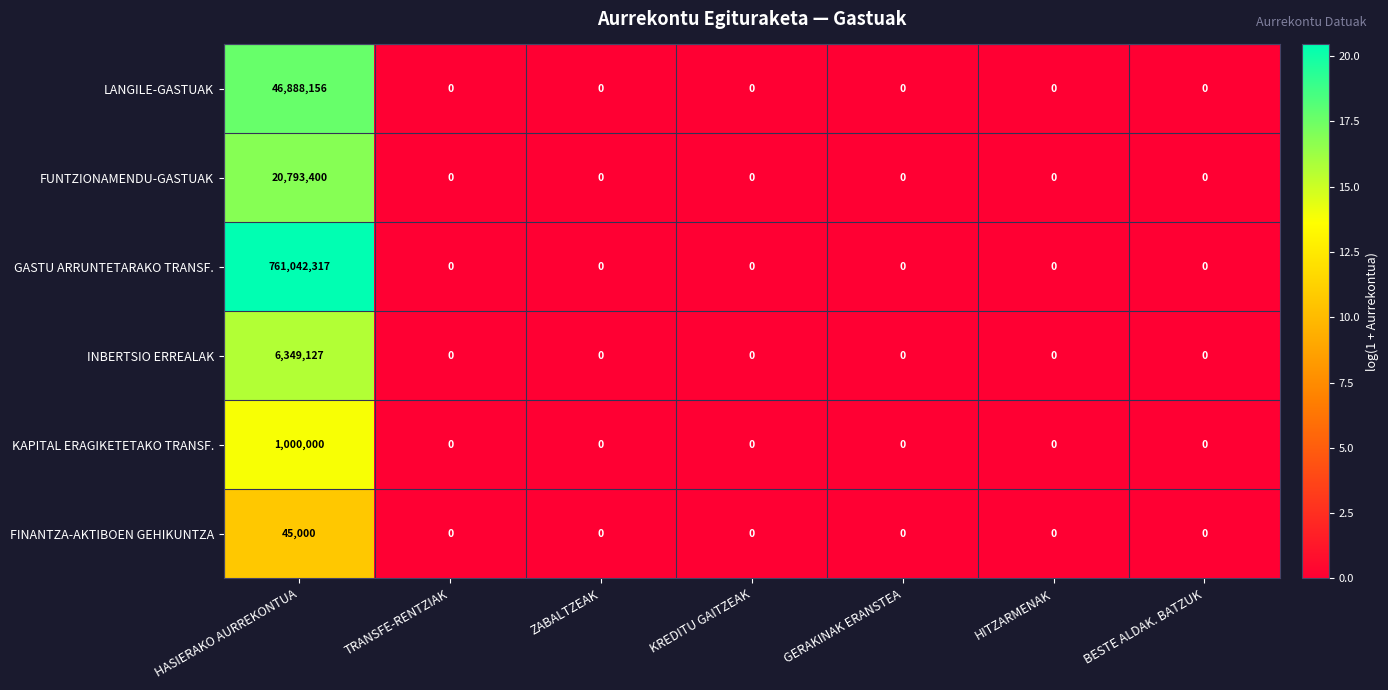

Read the LANGILE-GASTUAK value at HASIERAKO AURREKONTUA, to the nearest 100.

46888200